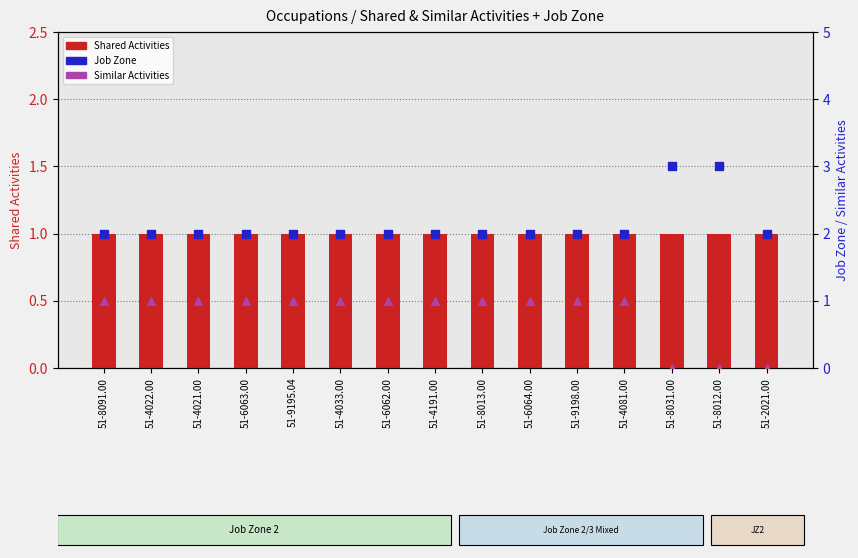

At which category is the sum across all series the highest?

51-8091.00